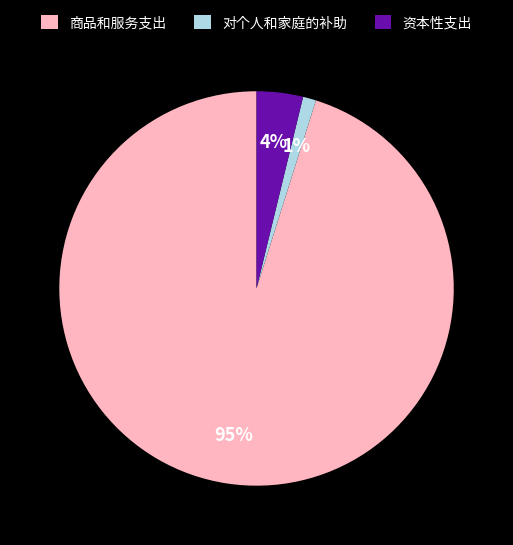

How many segments does this pie chart have?

3